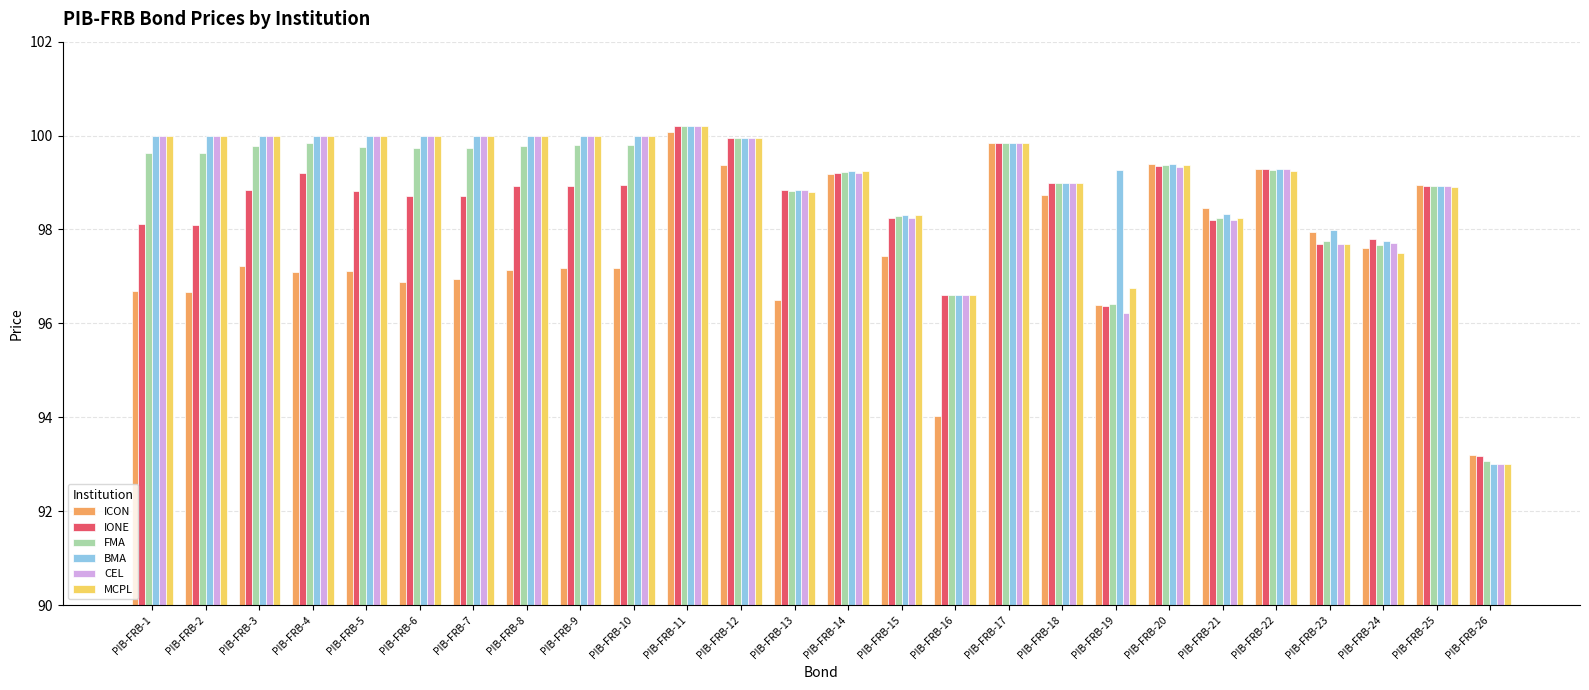

The CEL series shows 100.0 at PIB-FRB-5. True or false?

True